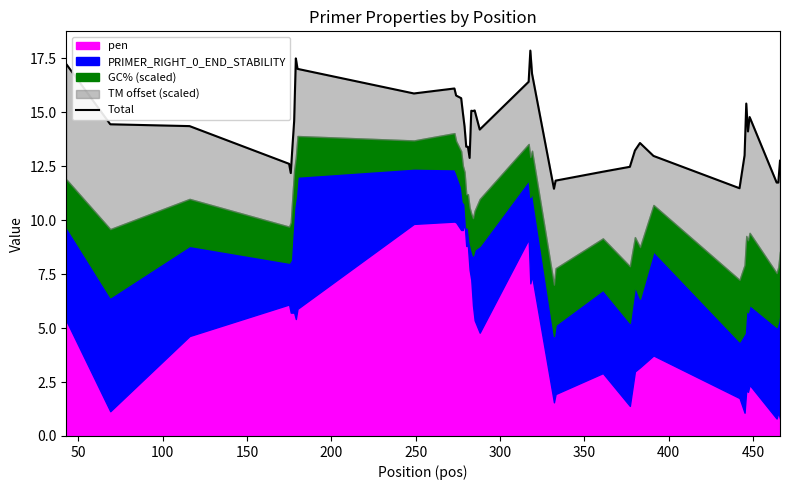

Does the chart have visible grid lines?

No